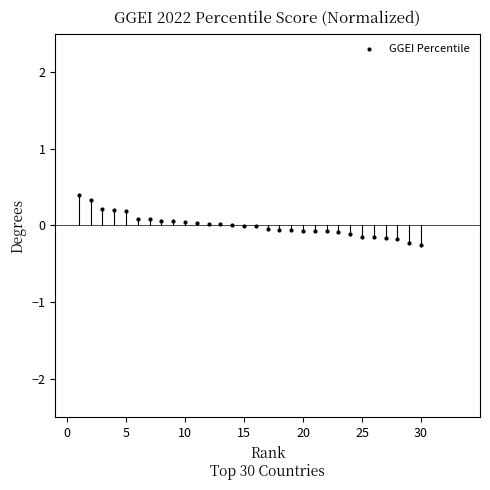

What is the range of X values (max minus min)?

29.0